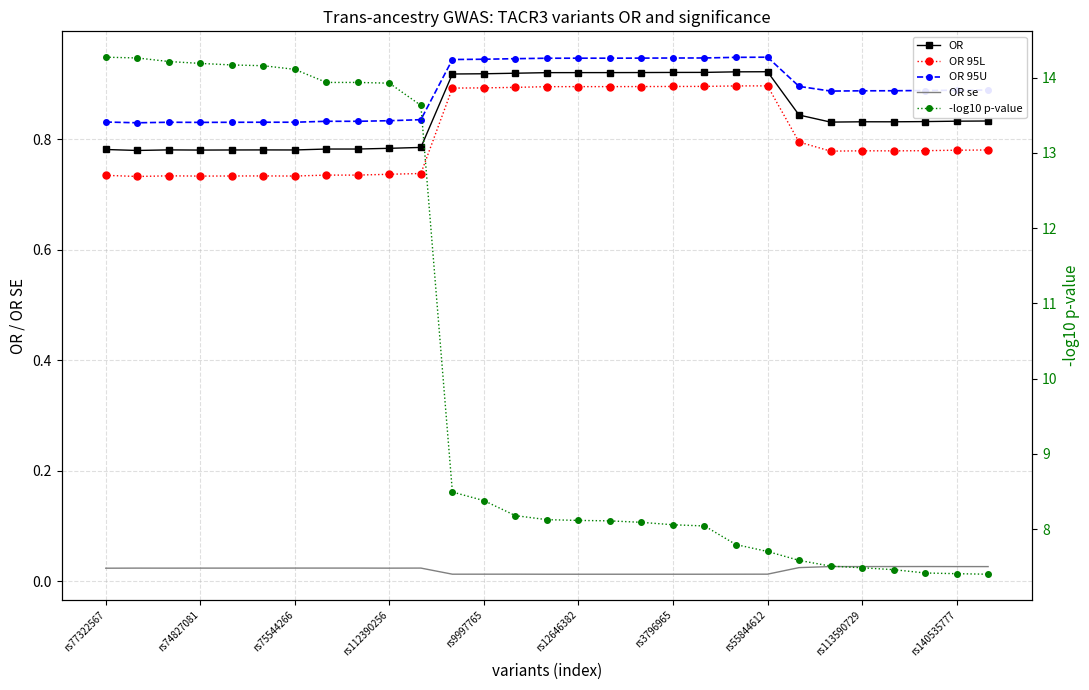

Rank the series at rs74827081 from highest to lowest value.

-log10 p-value, OR 95U, OR, OR 95L, OR se